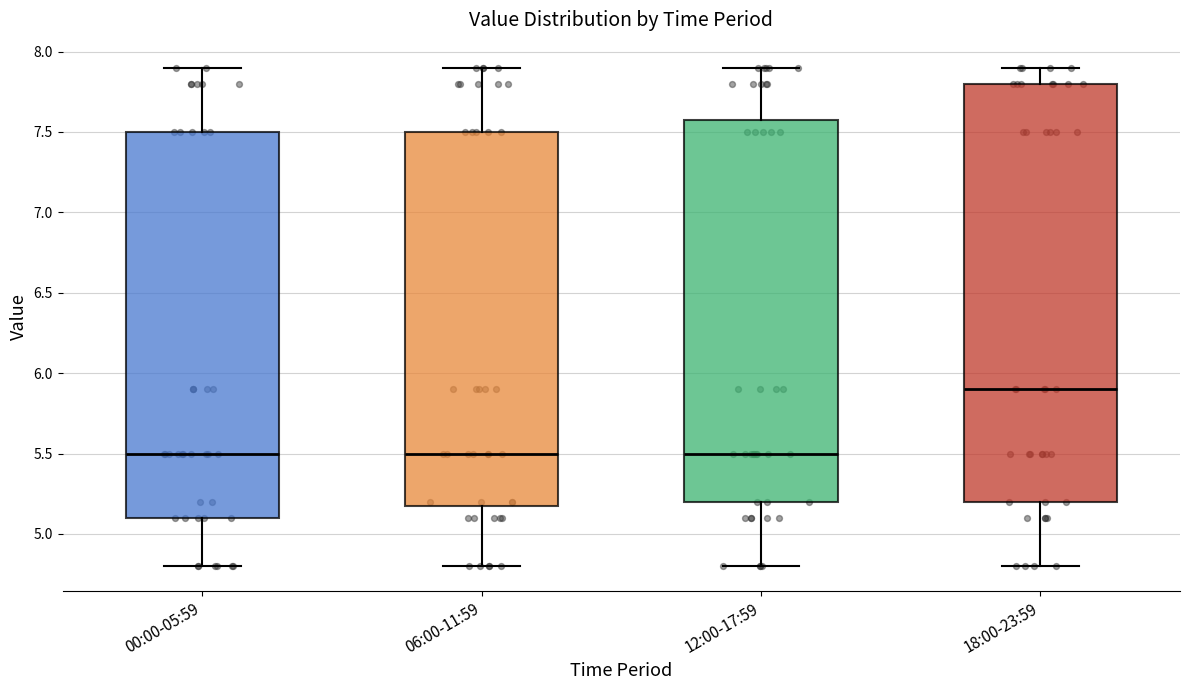

Which box's median line is the highest?

18:00-23:59